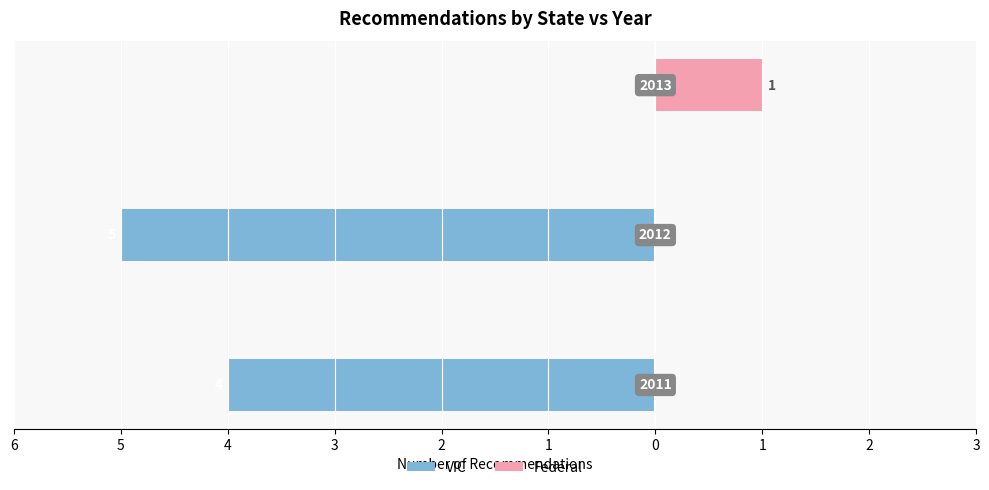

Which series has the widest spread of values?

VIC